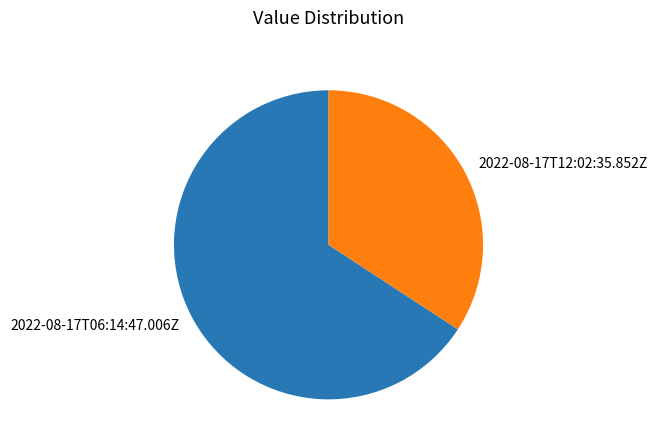

Is the sum of 2022-08-17T12:02:35.852Z and 2022-08-17T06:14:47.006Z greater than half?

Yes